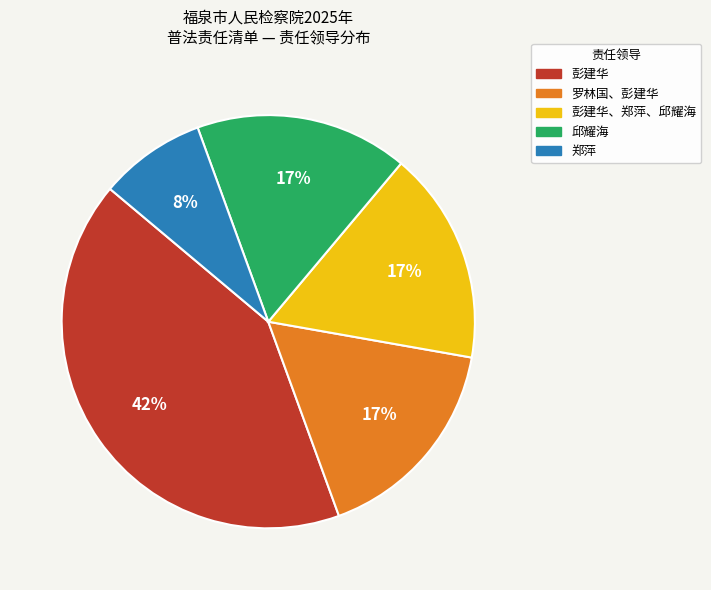

Is there any slice that represents more than half of the pie?

No